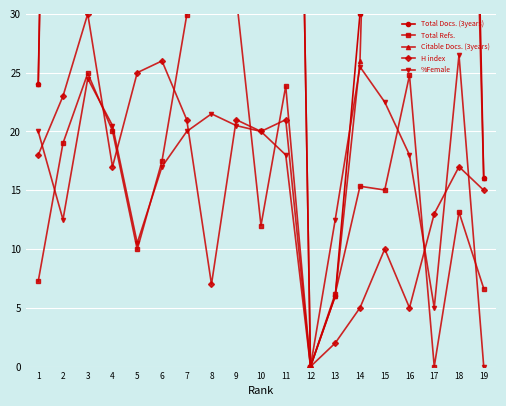

Which series has the widest spread of values?

Total Docs. (3years)